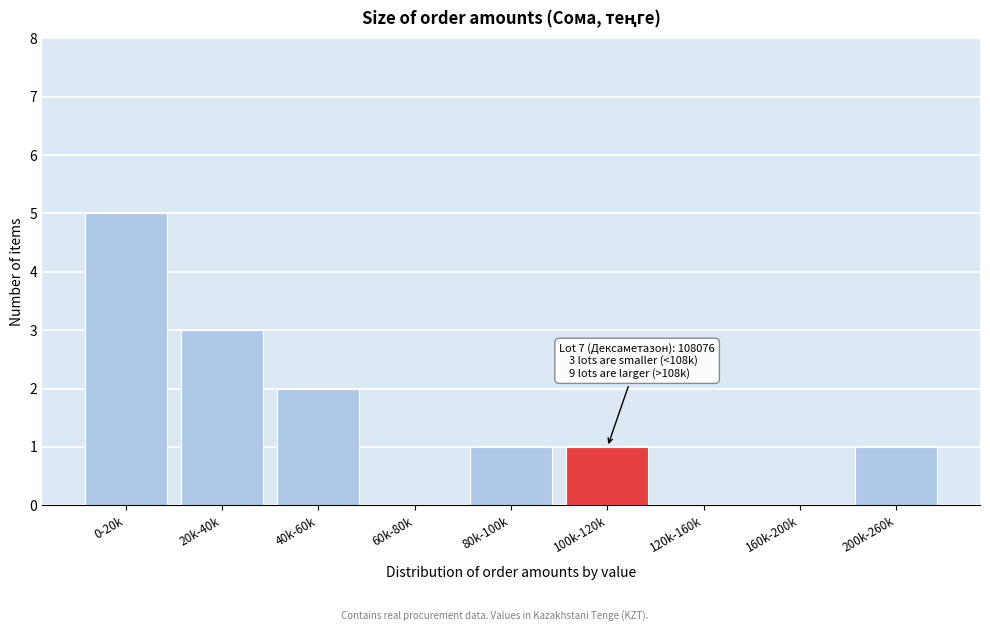

Reading left to right, what are all the values shown in this chart?

0-20k=5	20k-40k=3	40k-60k=2	60k-80k=0	80k-100k=1	100k-120k=1	120k-160k=0	160k-200k=0	200k-260k=1